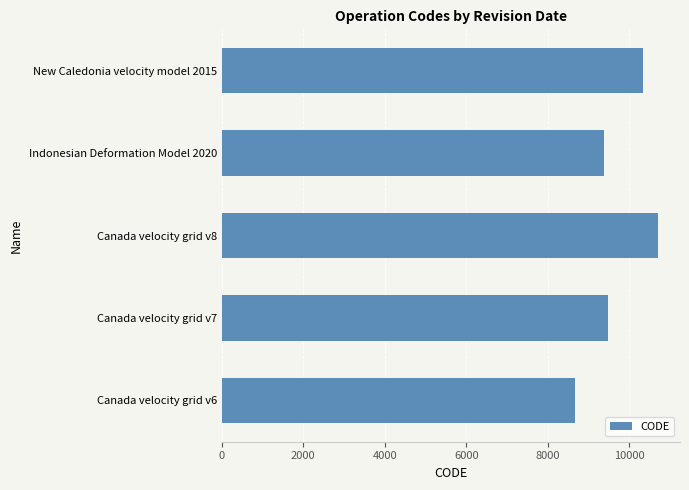

The chart shows a value of 9375 at Indonesian Deformation Model 2020. True or false?

True